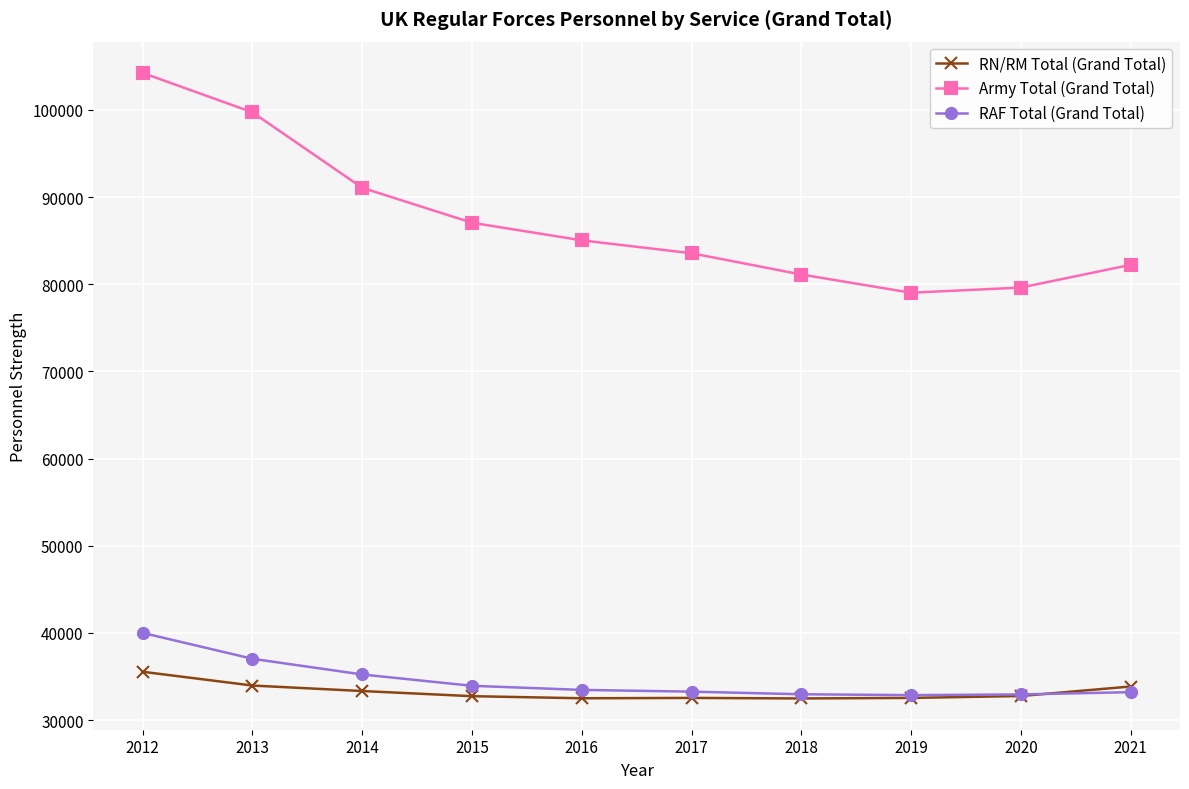

Which category has the highest value in the Army Total (Grand Total) series?

2012